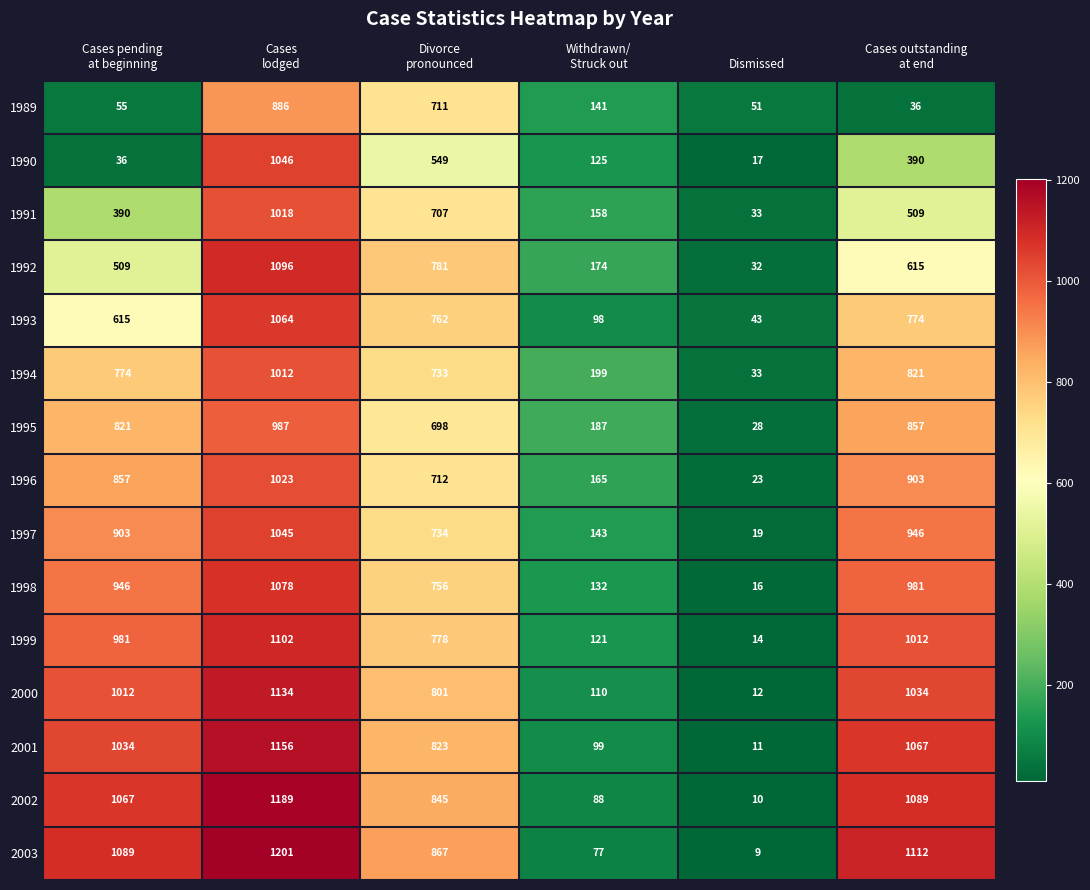

Which series has the largest range (max minus min)?

2003